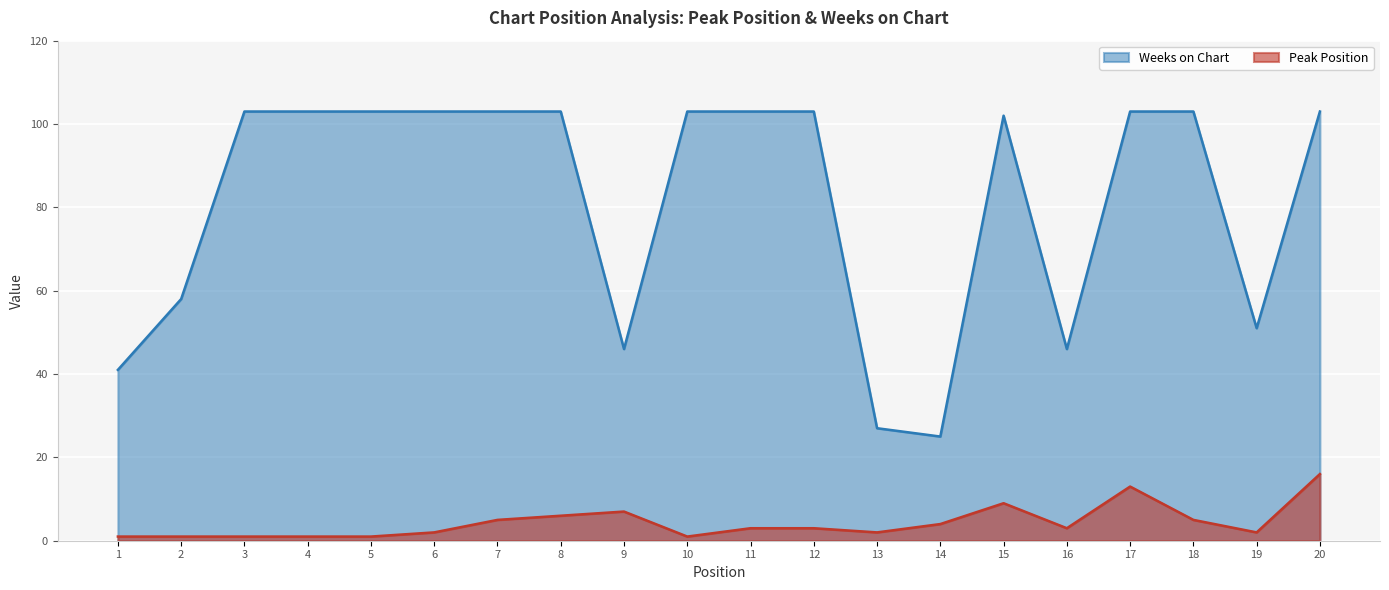

Rank the categories by Peak Position value from lowest to highest.

1, 2, 3, 4, 5, 10, 6, 13, 19, 11, 12, 16, 14, 7, 18, 8, 9, 15, 17, 20